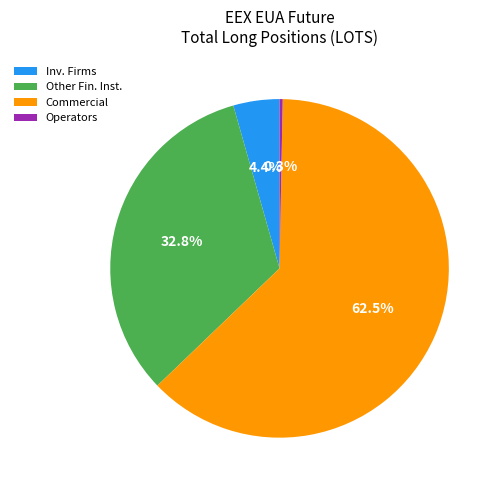

Combined, do Other Fin. Inst. and Operators account for over 50%?

No